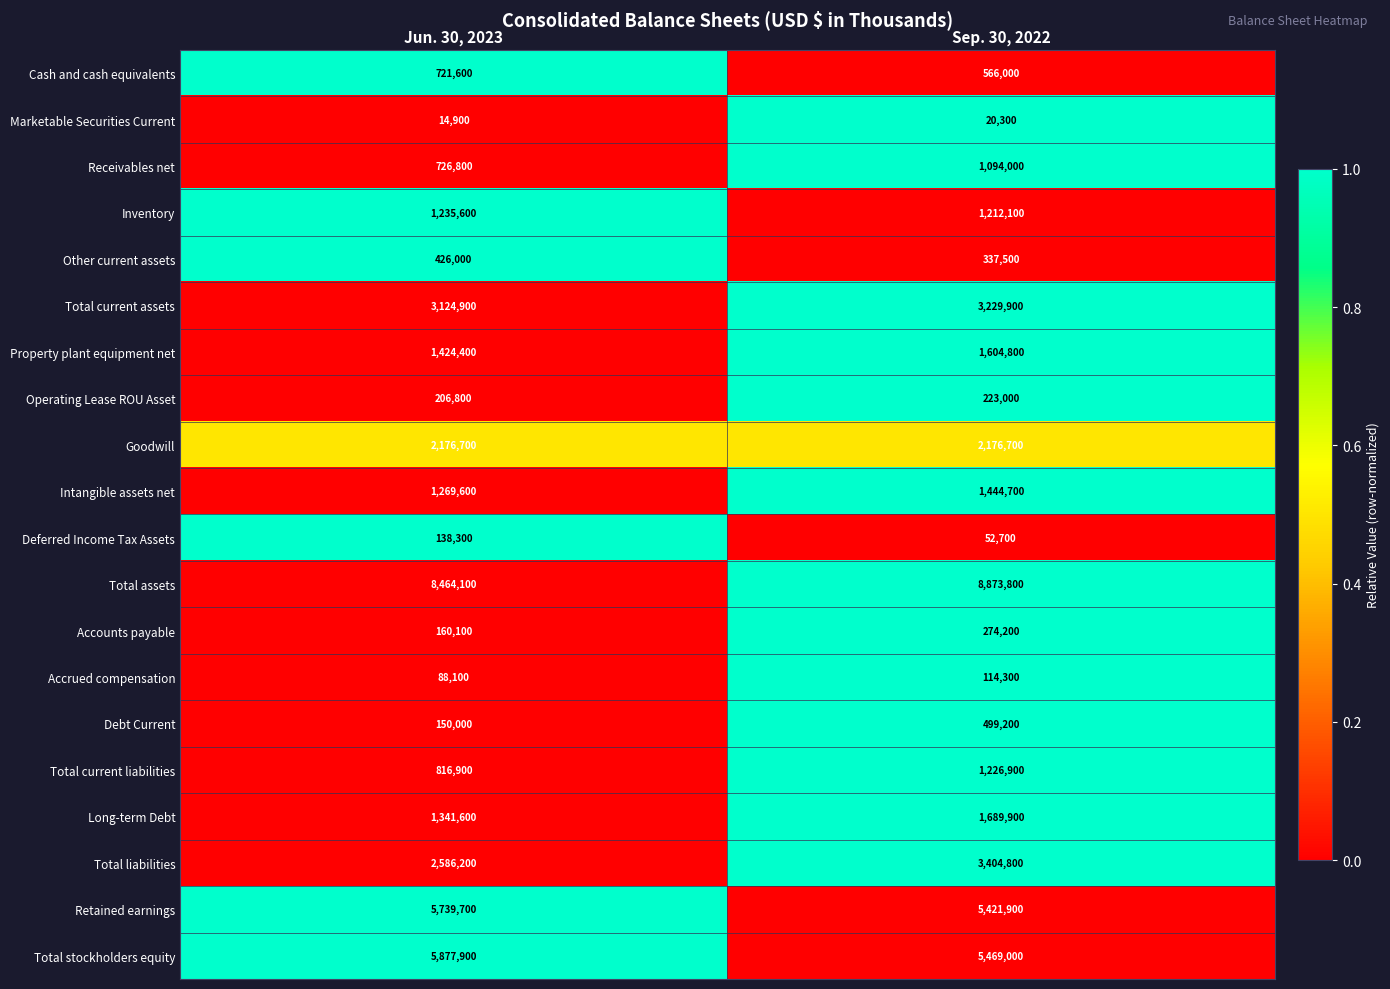

True or false: Retained earnings has a value of 2537514 at Jun. 30, 2023.

False